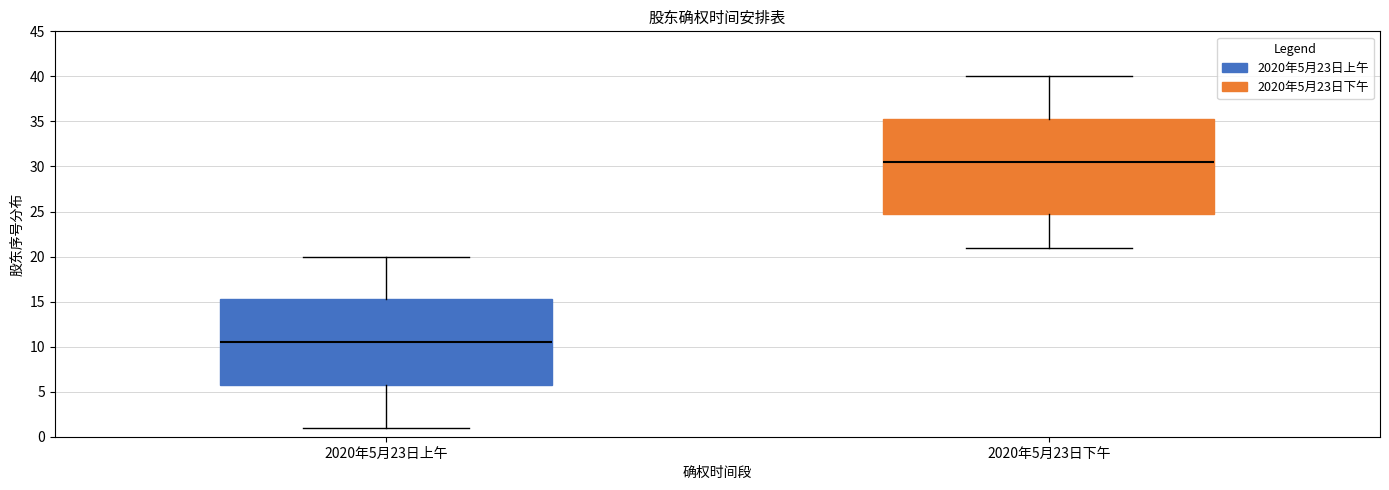

Reading left to right, transcribe this box plot: for each box, give where its median line is, the range the box spans, and where its two whiskers end, as read against the y-axis. The values are not printed on the chart, so give them approximately, as read against the axis.

2020年5月23日上午: median 10.5, box 6.0 to 15.5, whiskers 1.0 to 20.0
2020年5月23日下午: median 30.5, box 25.0 to 35.5, whiskers 21.0 to 40.0